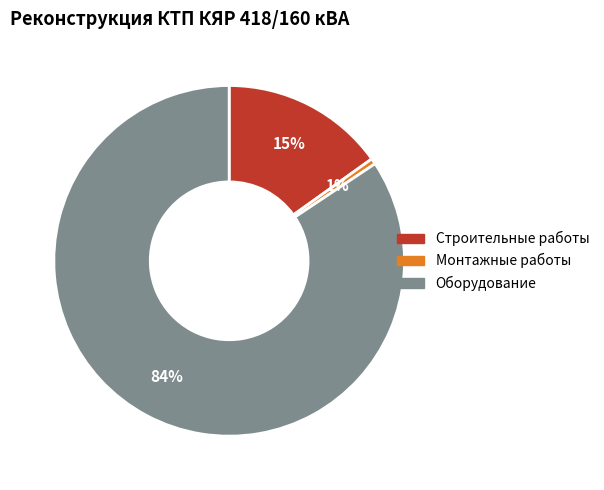

What is the largest slice in the pie chart?

Оборудование